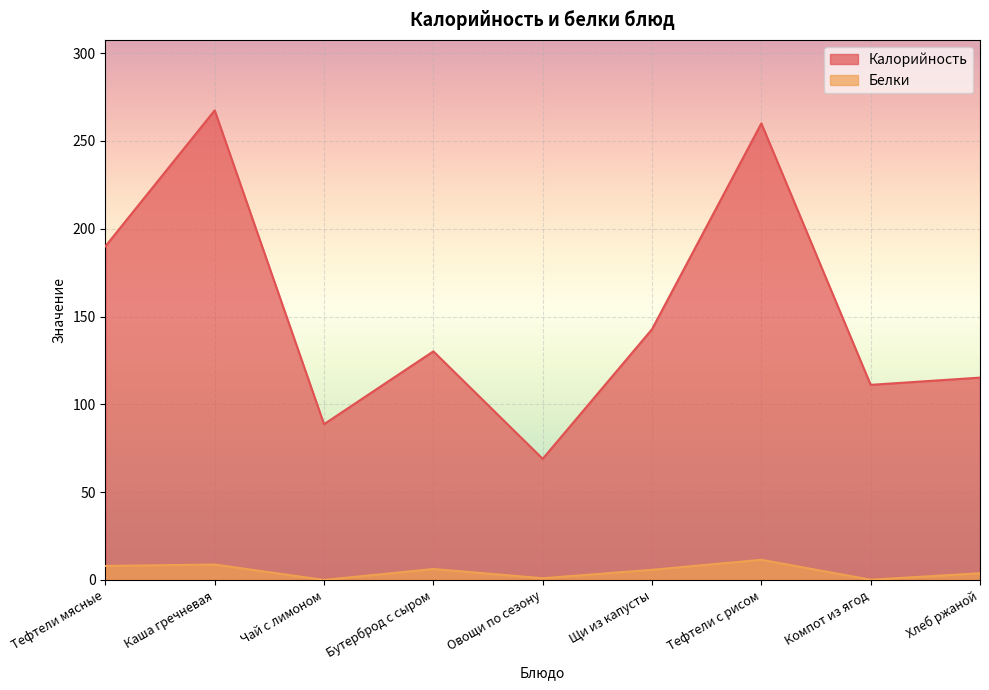

True or false: Калорийность and Белки cross at least once.

False